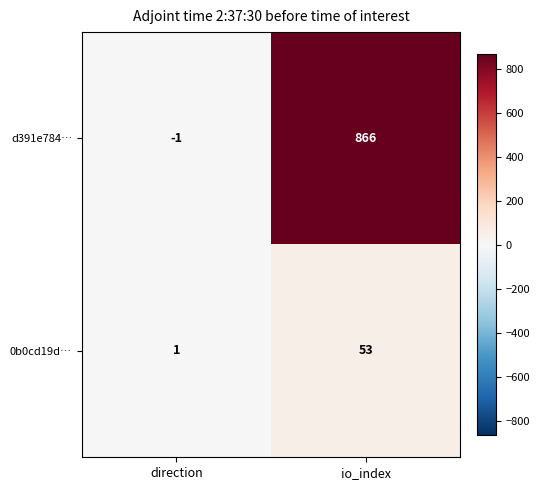

What value does the d391e784… series have at io_index?

866